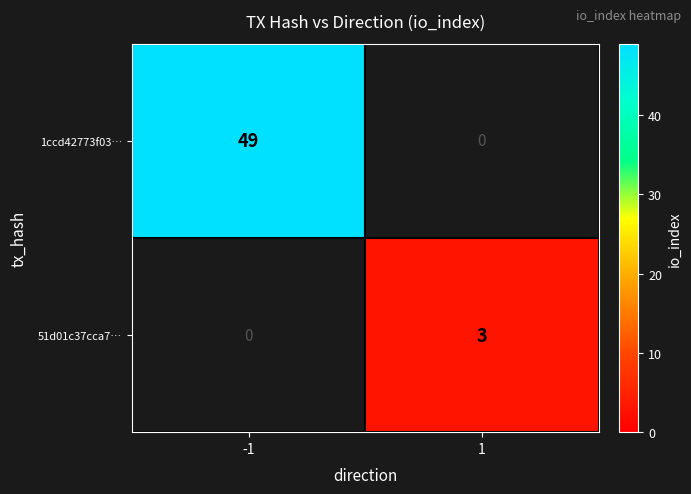

List the series in order of their peak value, highest first.

1ccd42773f03…, 51d01c37cca7…